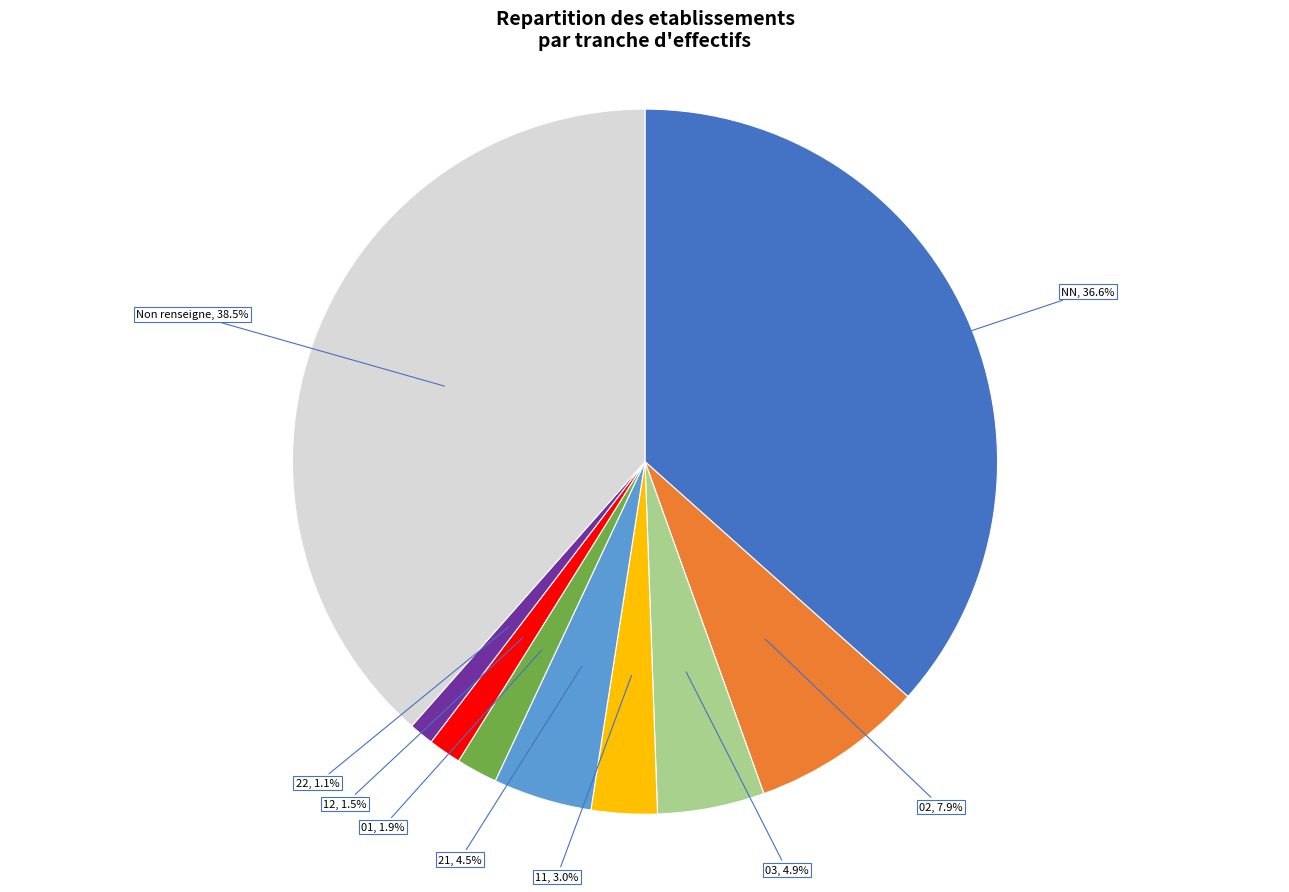

Does any single category account for the majority?

No